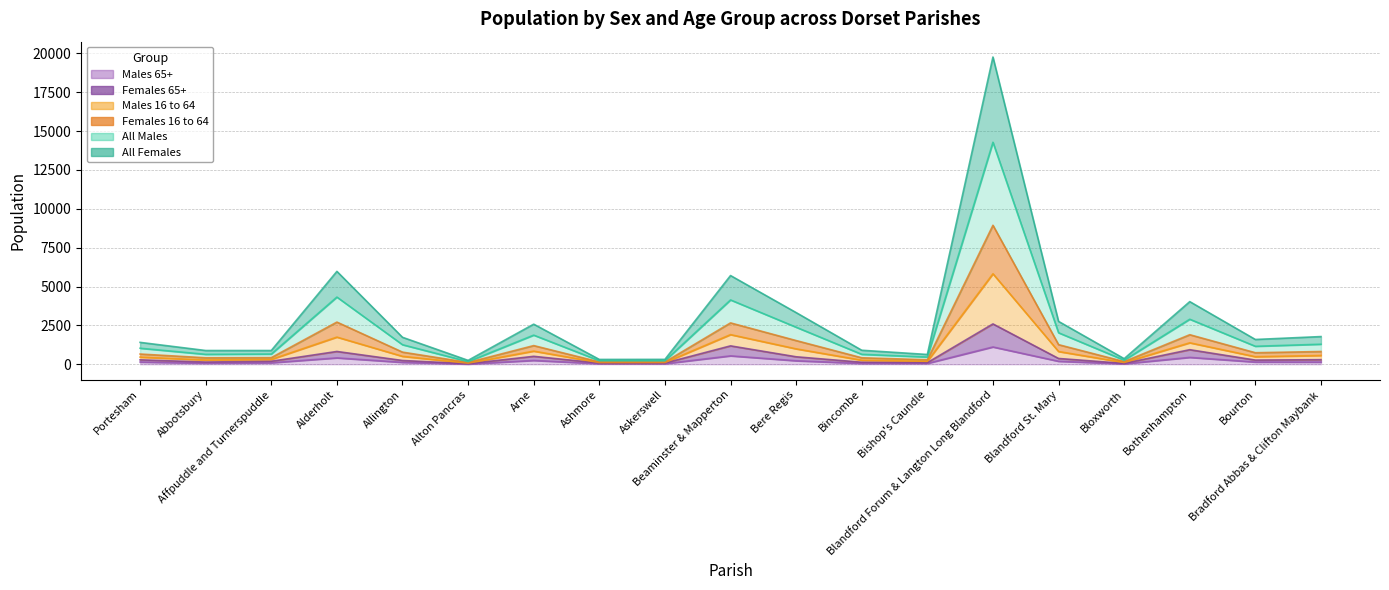

What position from the right is Ashmore?

12